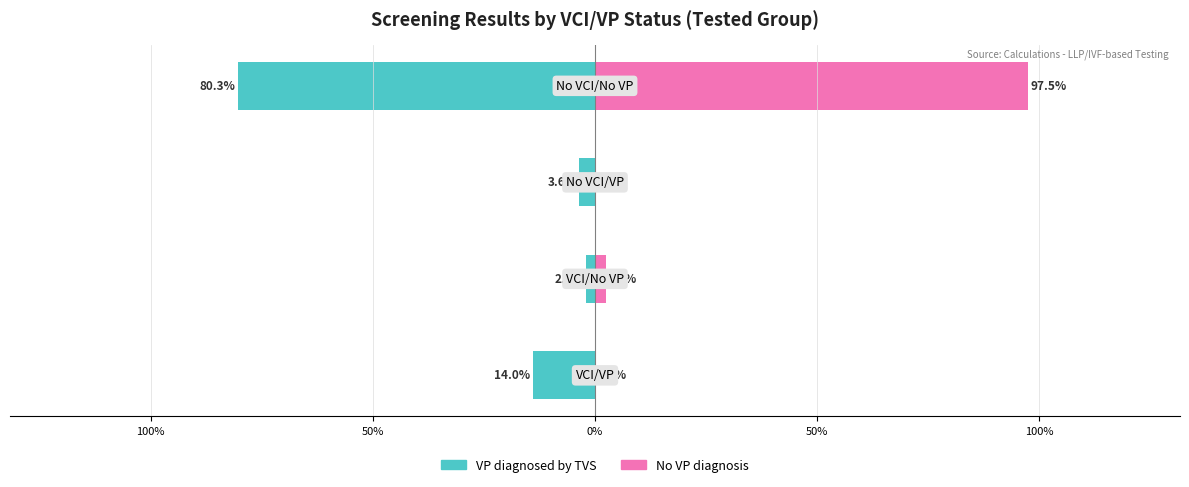

What are all the series names shown in the legend?

VP diagnosed by TVS, No VP diagnosis